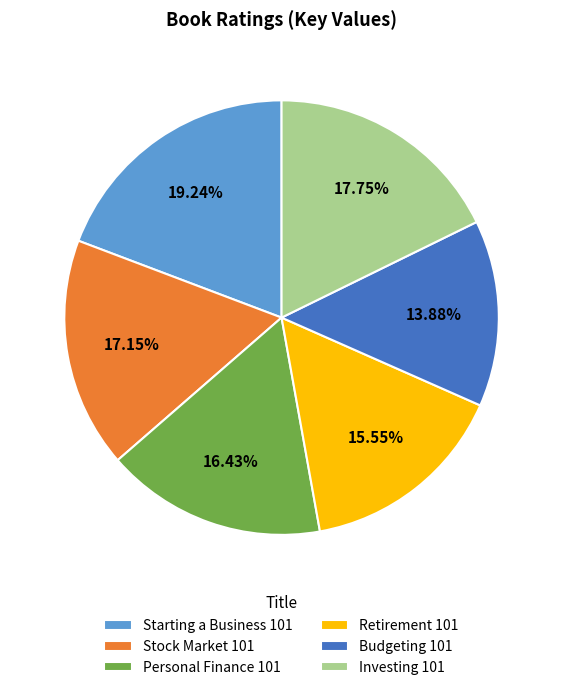

What percentage is NOT represented by Personal Finance 101?

83.6%